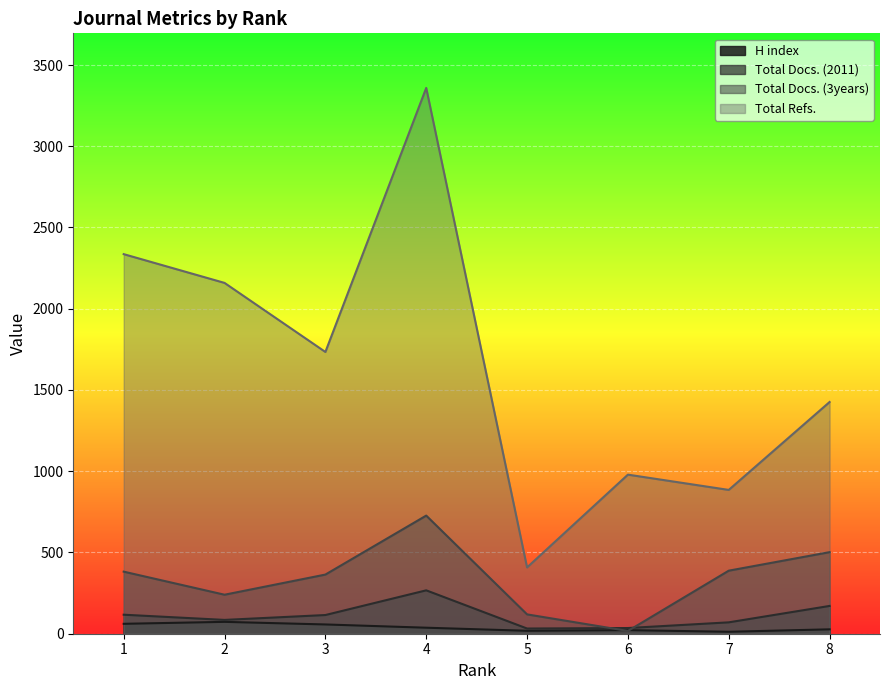

How many lines are shown in the chart?

4